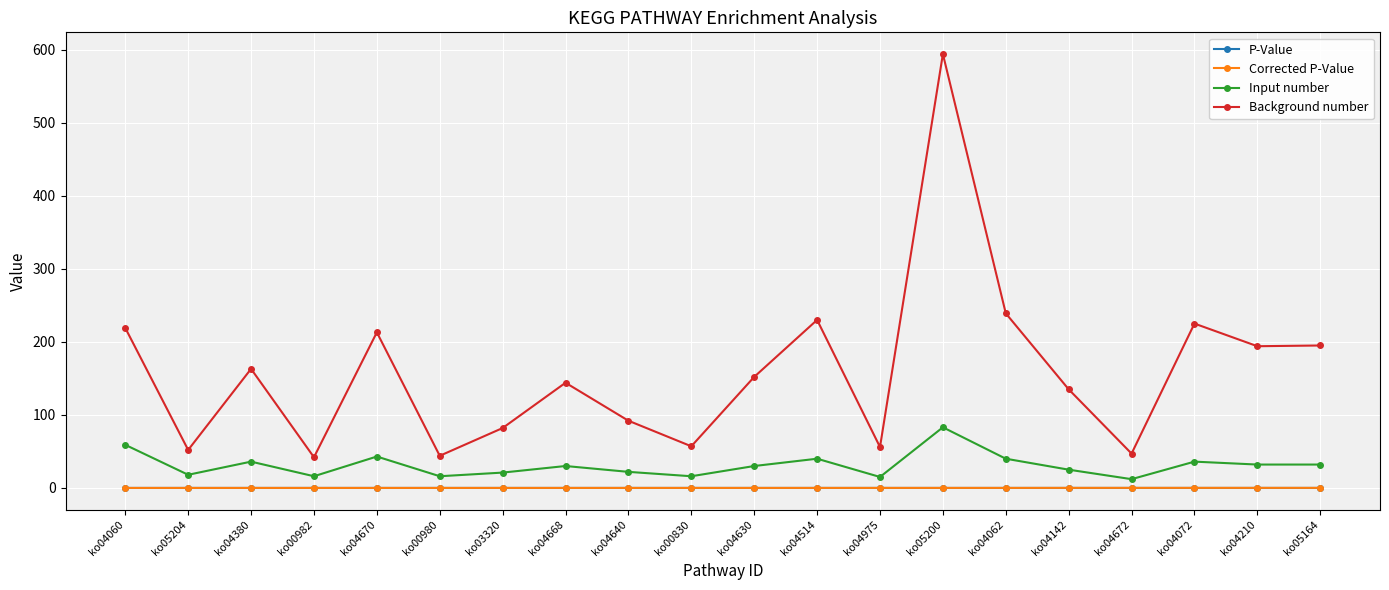

True or false: Corrected P-Value has a value of 0.1 at ko04142.

True